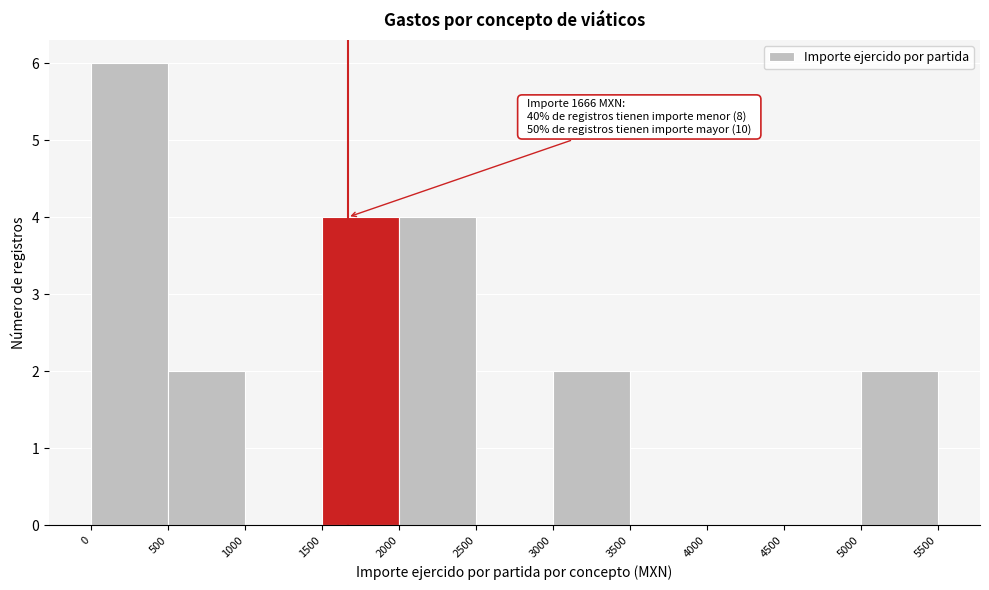

Over which range of the x-axis is the bar tallest?

0 to 500